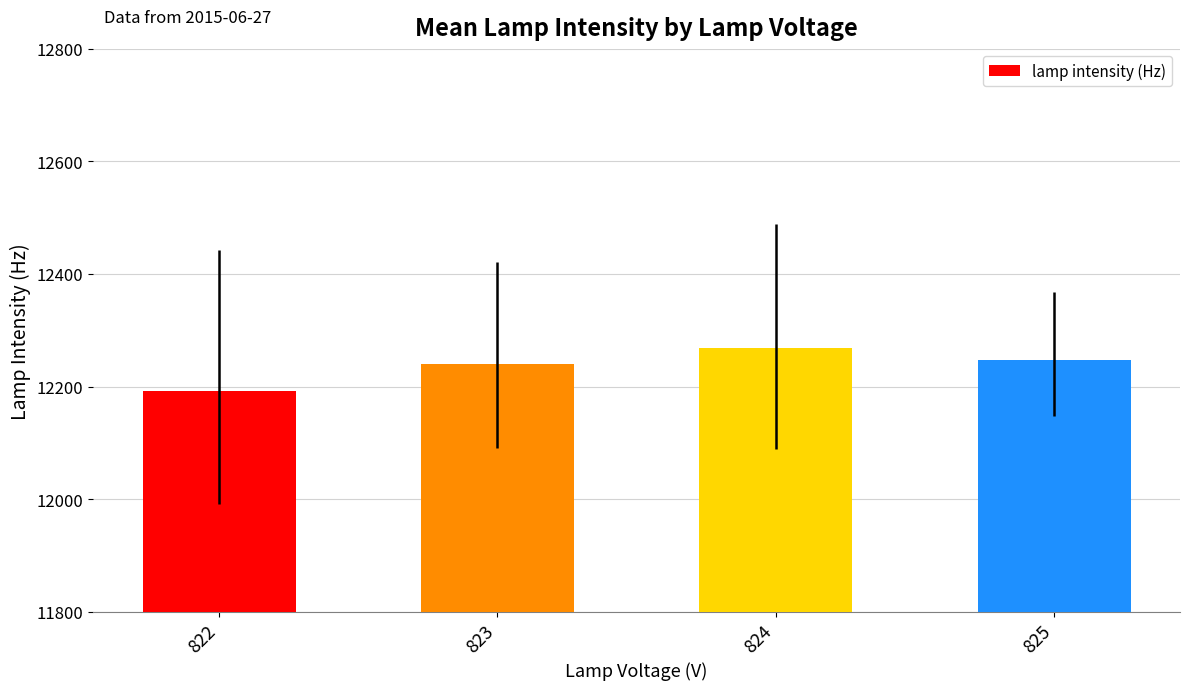

How many data points are less than 12248?

2